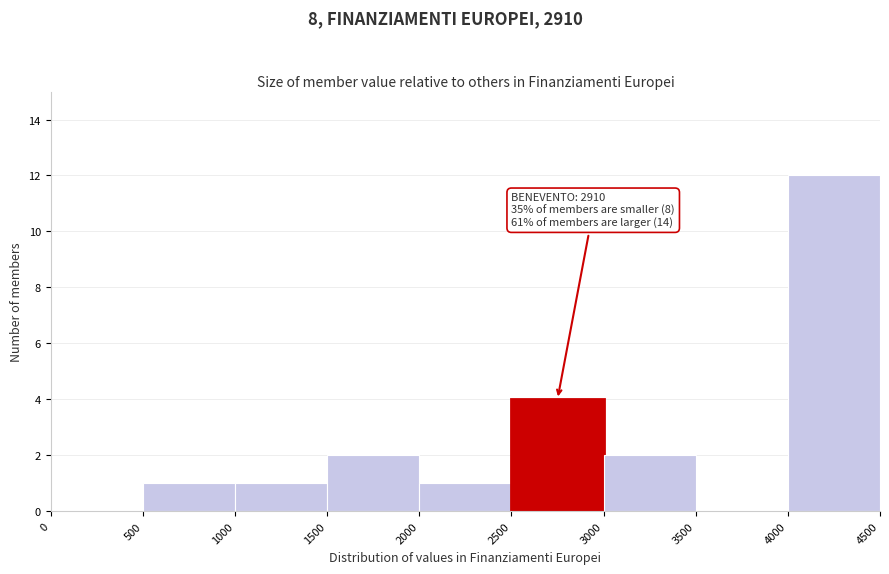

Over which range of the x-axis is the bar tallest?

4000 to 4500